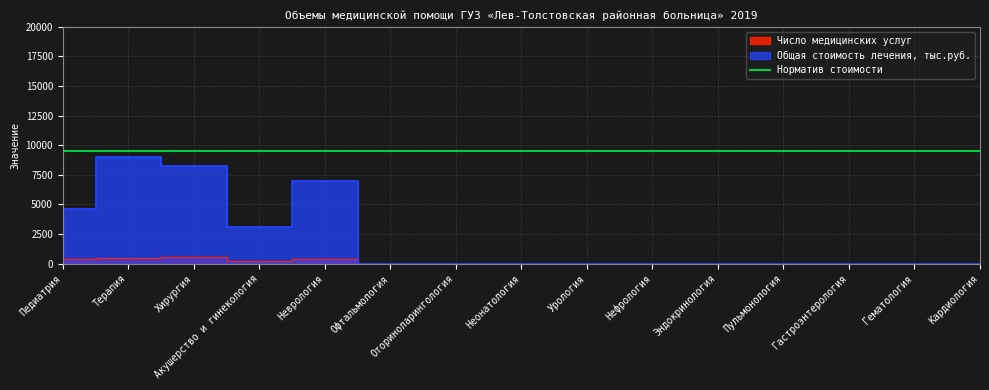

The Общая стоимость лечения, тыс.руб. series shows -3855.5 at Пульмонология. True or false?

False